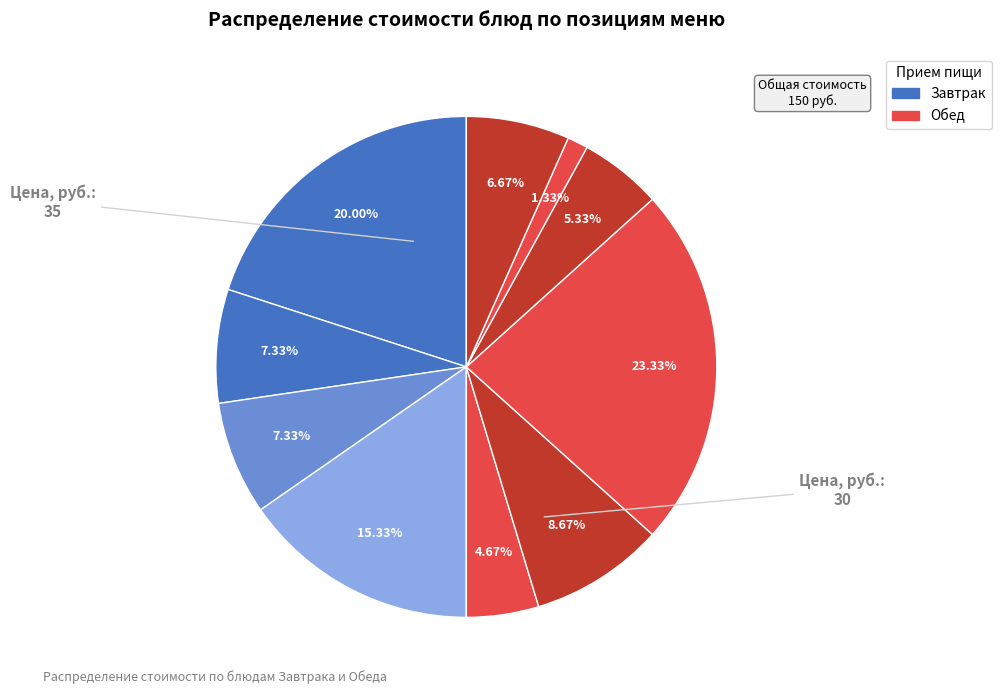

How many slices are in this pie chart?

10